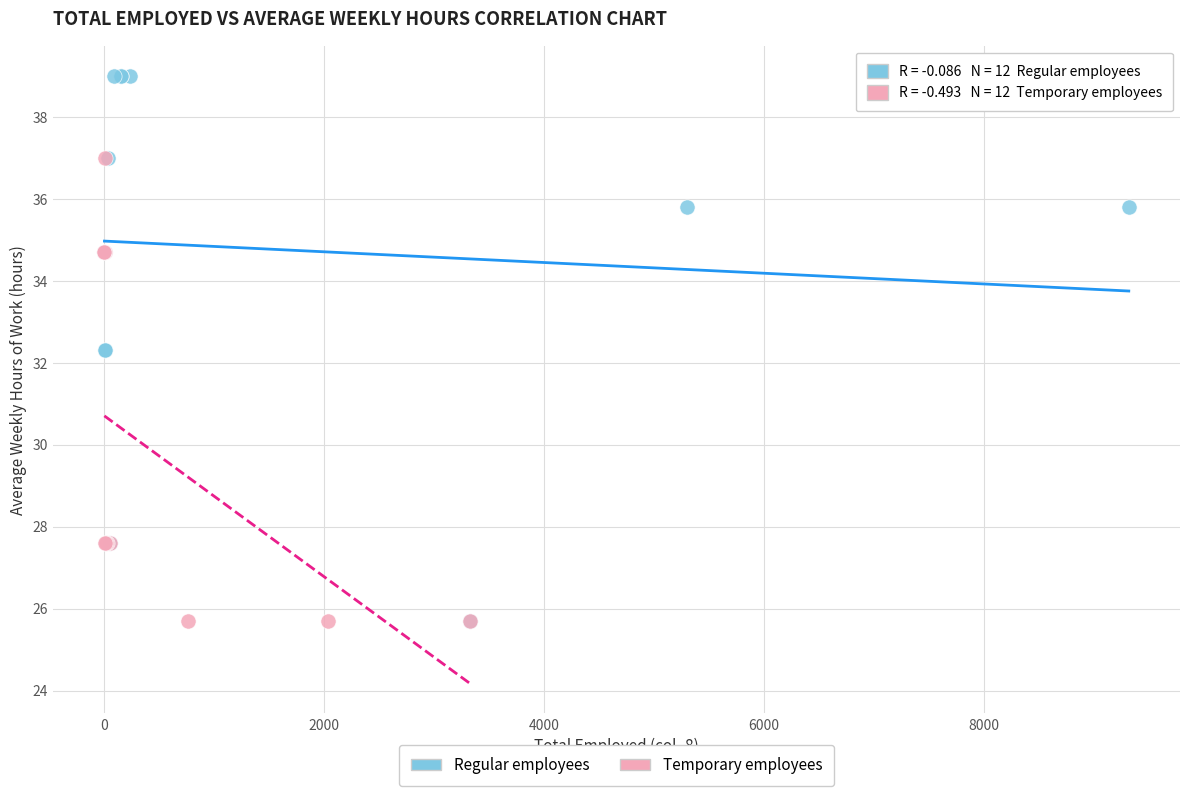

Which series reaches the maximum Y coordinate?

Regular employees